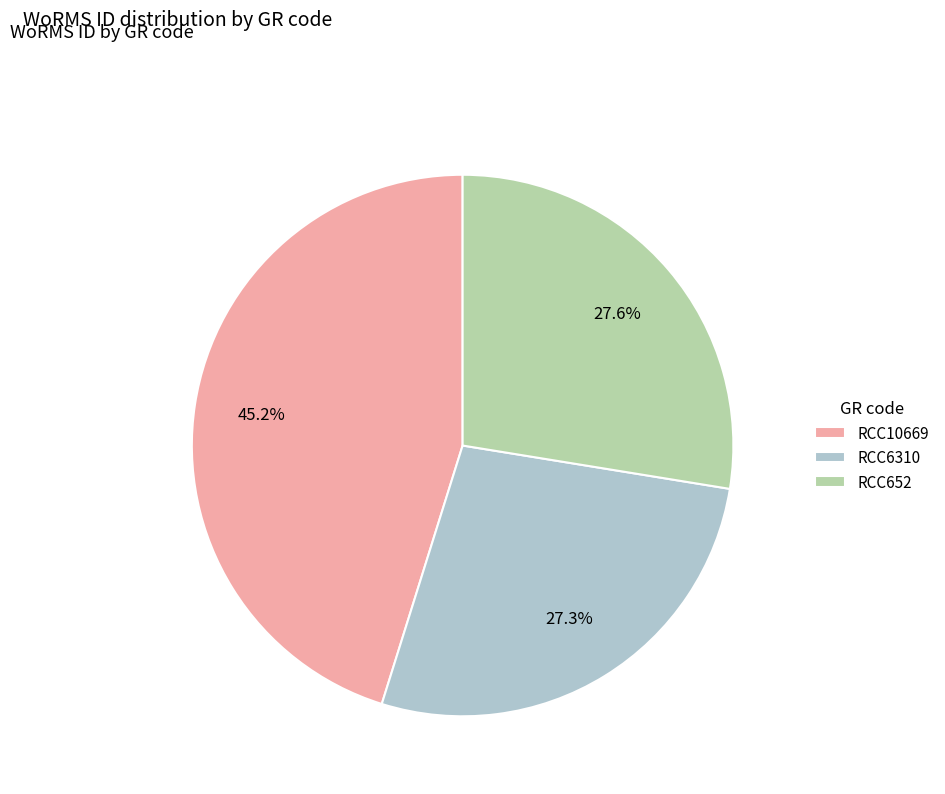

To the nearest percent, what is the difference between the largest and smallest slice percentages?

18%